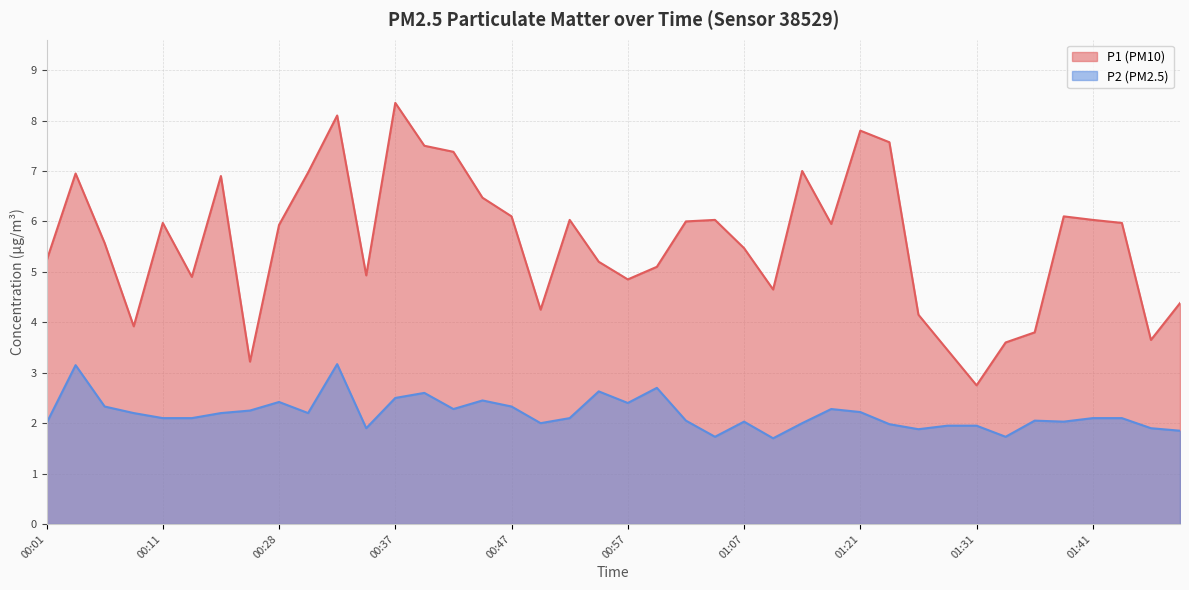

Rank the series by their average value, from highest to lowest.

P1 (PM10), P2 (PM2.5)